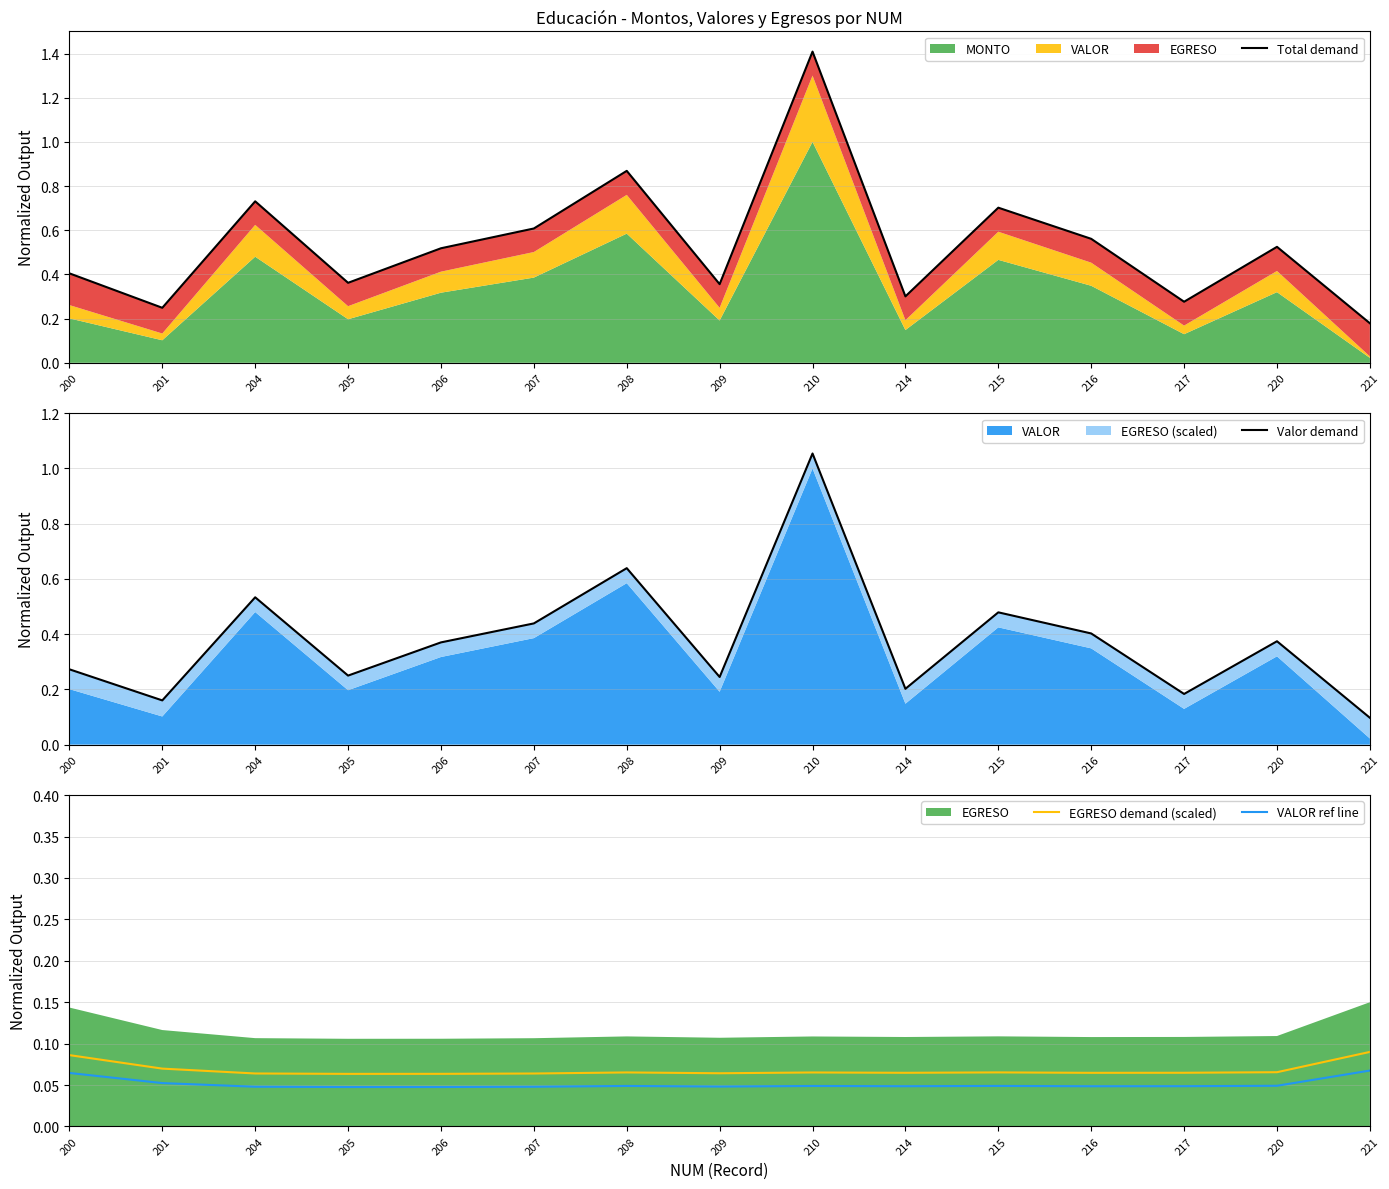

Read the EGRESO demand (scaled) value at 221.

0.1